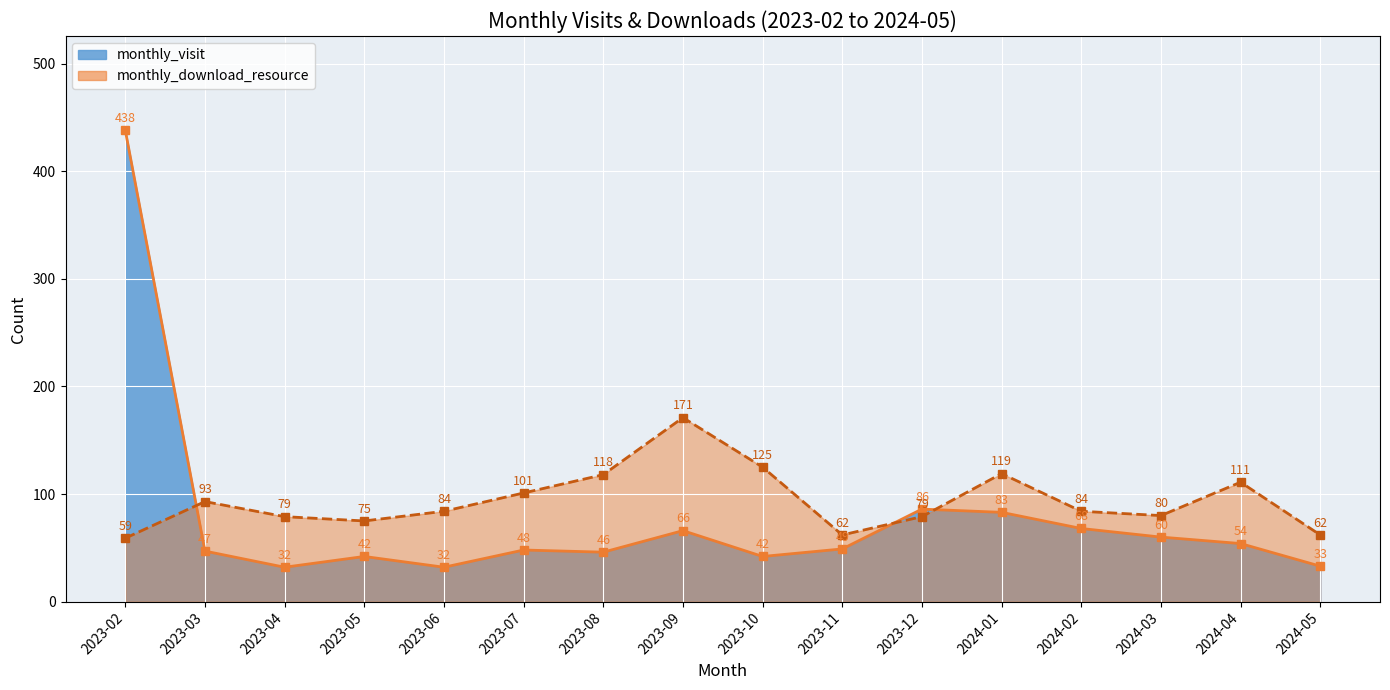

At 2024-02, list the series in order from largest to smallest.

monthly_download_resource_line, monthly_visit_line